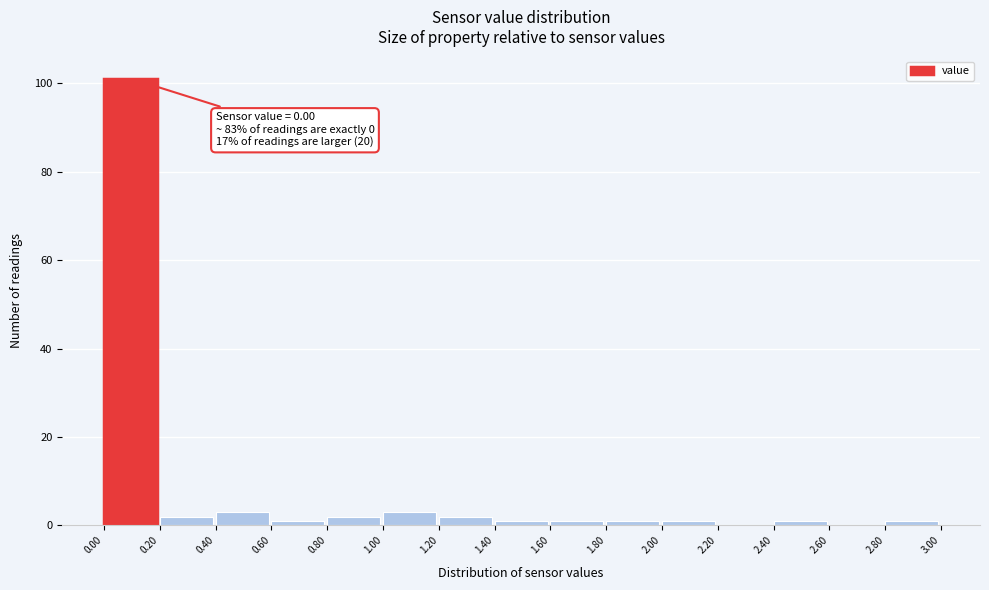

Over which range of the x-axis is the bar tallest?

0.00 to 0.20